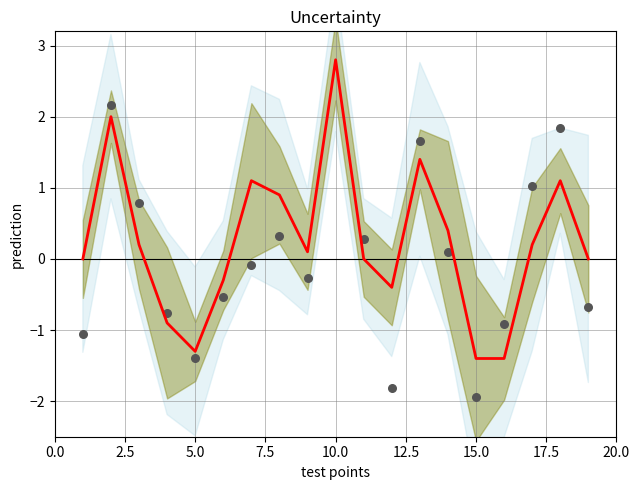

Which series reaches the minimum Y coordinate?

observations